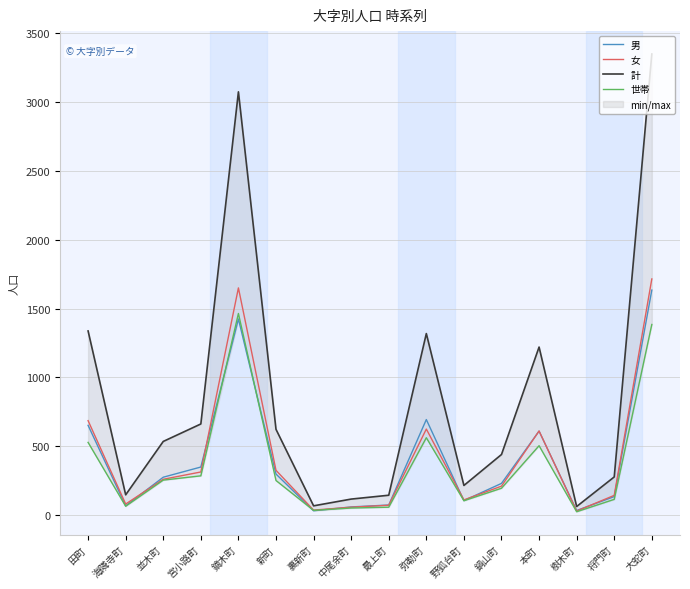

What is the minimum value for 女?

29